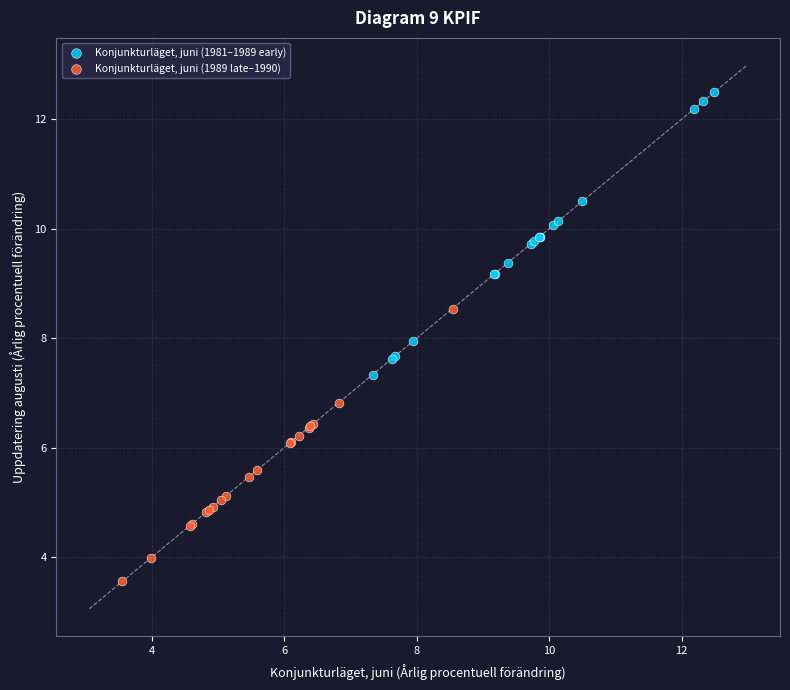

Which series contains the lowest Y value?

Konjunkturläget, juni (1989 late–1990)